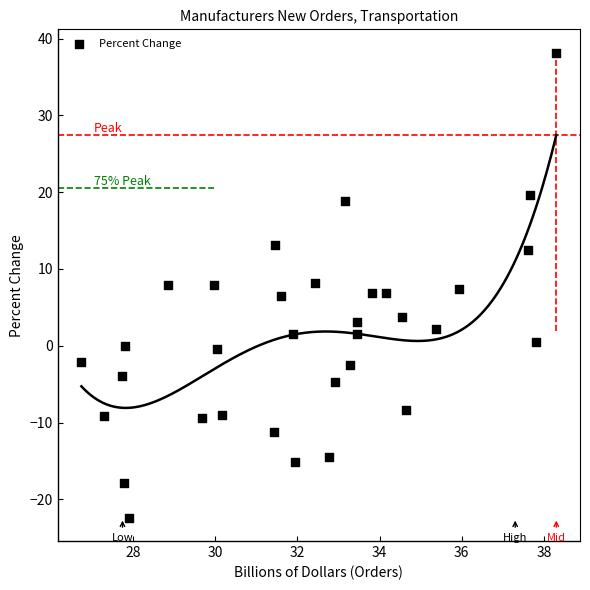

What is the range of X values (max minus min)?

11.6